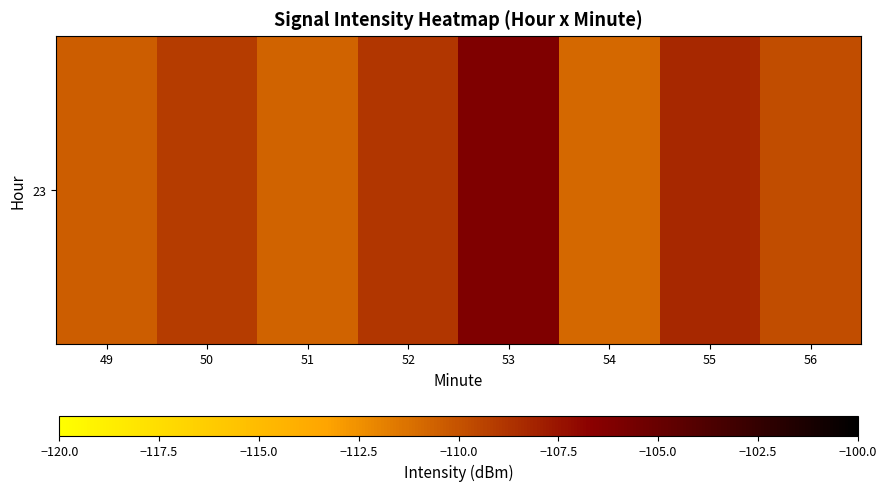

What is the minimum value shown in the chart?

-110.9